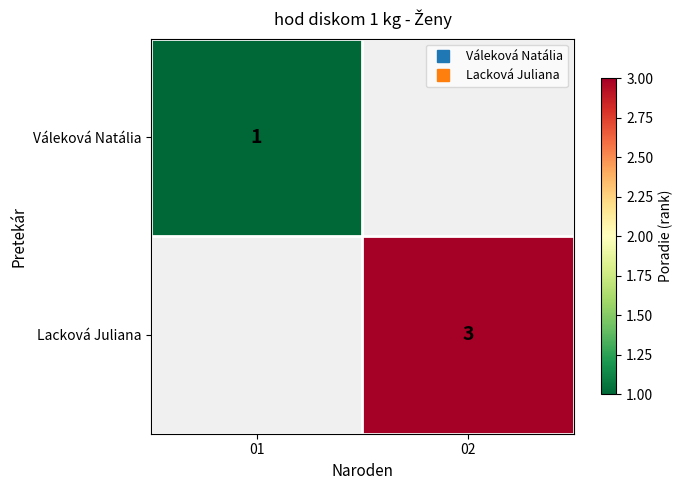

Rank the categories by Lacková Juliana value from highest to lowest.

01, 02